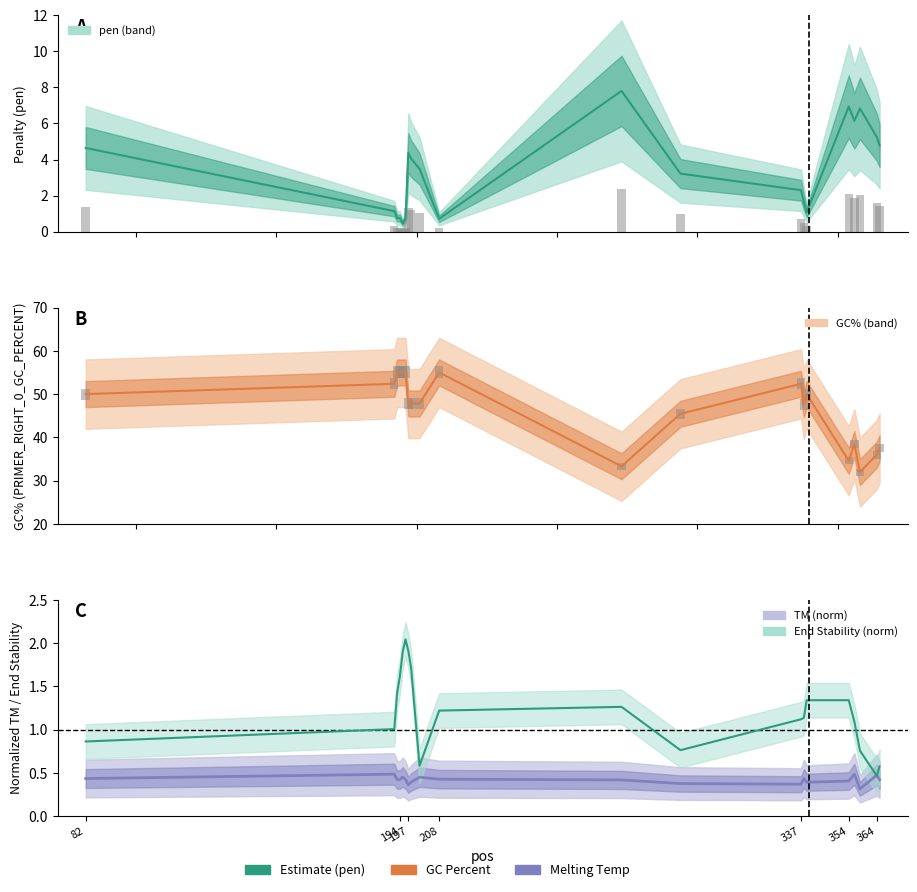

What is the highest value of the PRIMER_RIGHT_0_TM series?

0.5